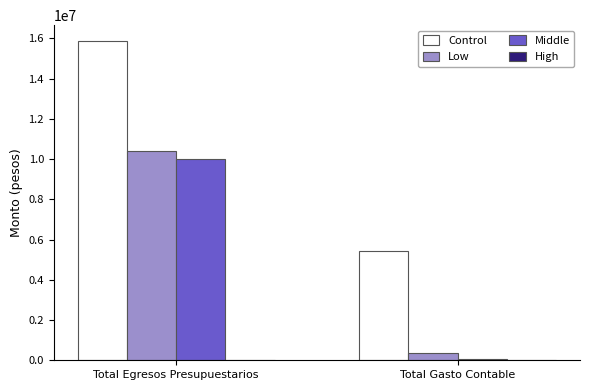

Reading left to right, list all the values displayed in this chart.

Control: Total Egresos Presupuestarios=15857349.6	Total Gasto Contable=5436214.6
Low: Total Egresos Presupuestarios=10421135.0	Total Gasto Contable=352463.4
Middle: Total Egresos Presupuestarios=10000000.0	Total Gasto Contable=68671.6